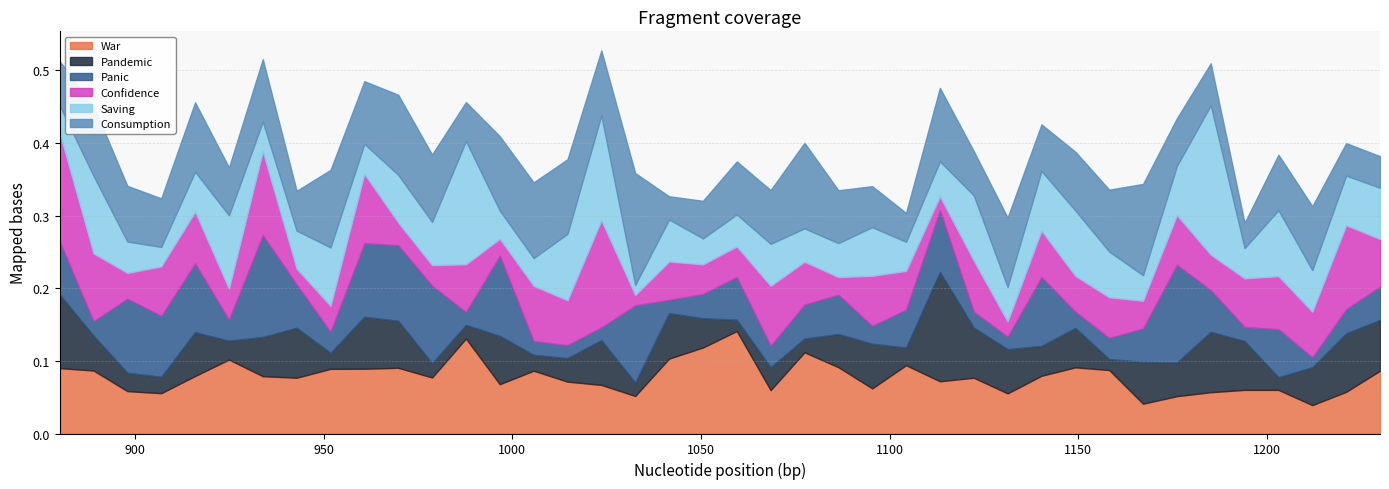

The Panic series shows 0.0 at 8. True or false?

False